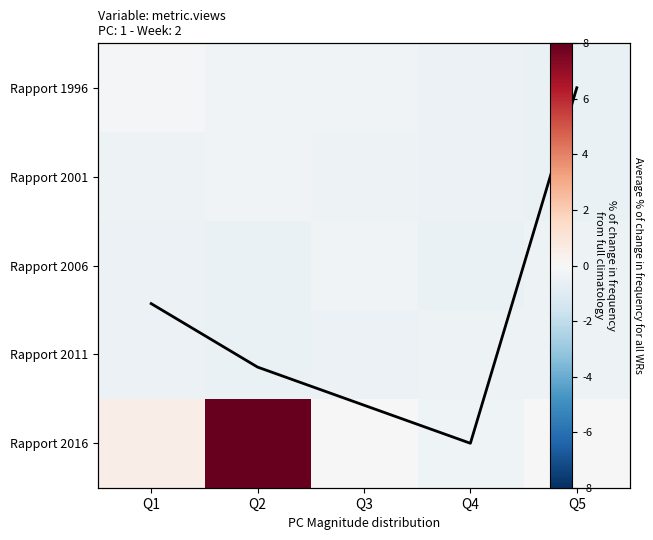

Which category has the highest value across all series?

Q2